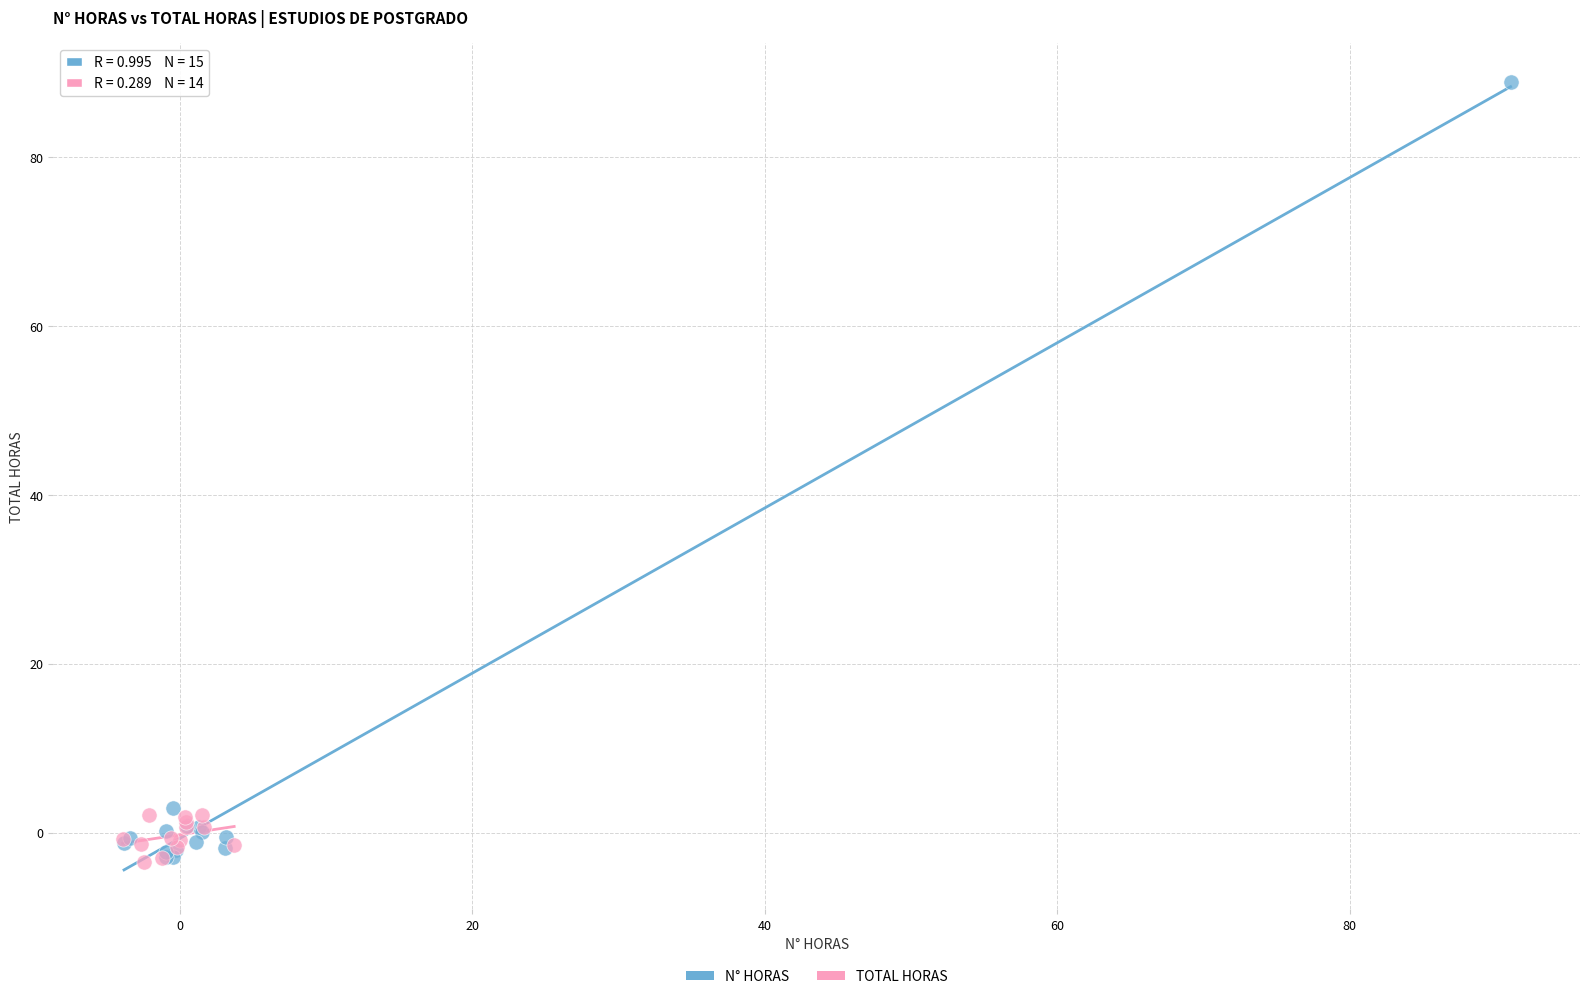

Which series has the widest spread of Y values?

N° HORAS